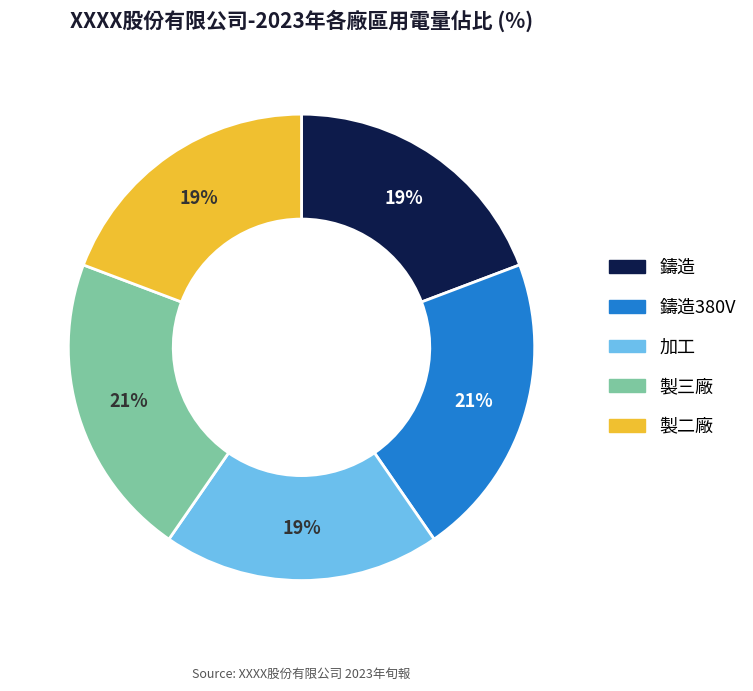

Does any single category account for the majority?

No